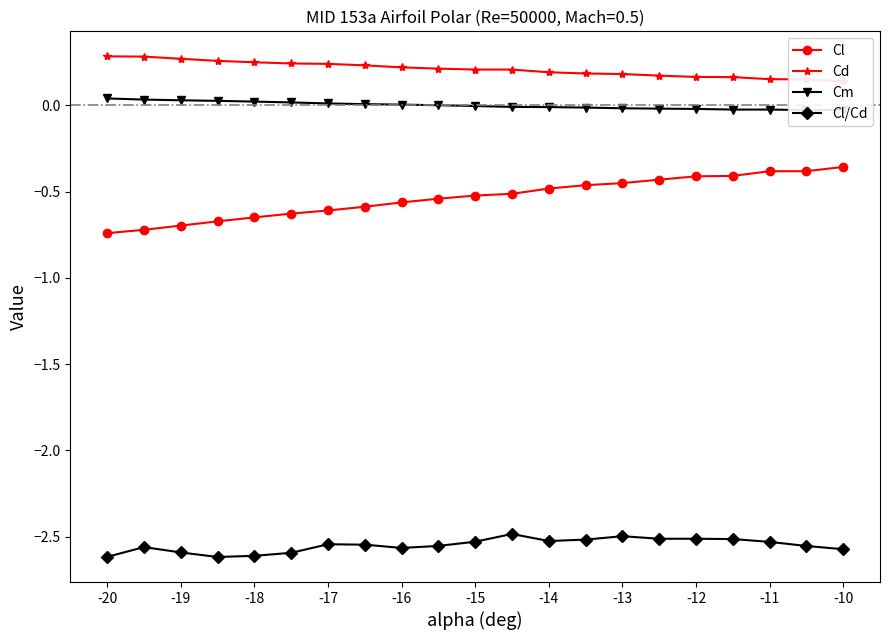

What is the value of the Cl point at the 17th from the left?

-0.4